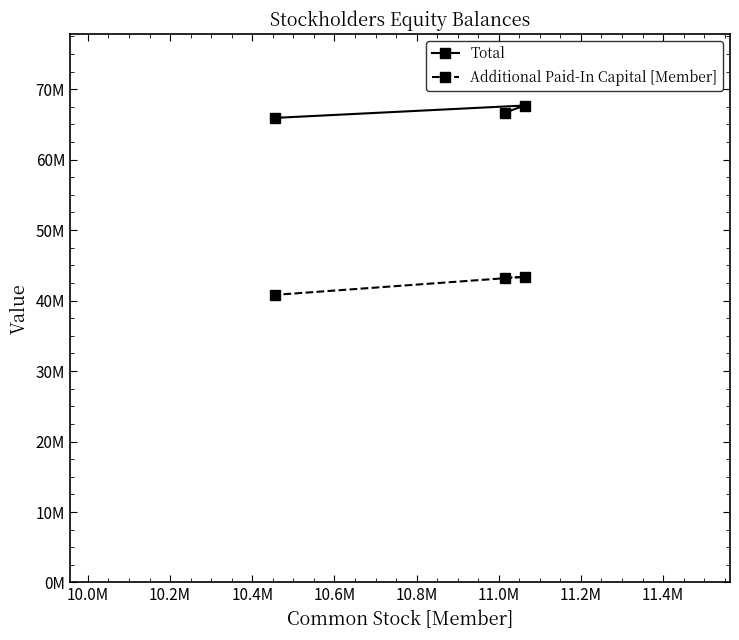

Which series has the largest total across all categories?

Total